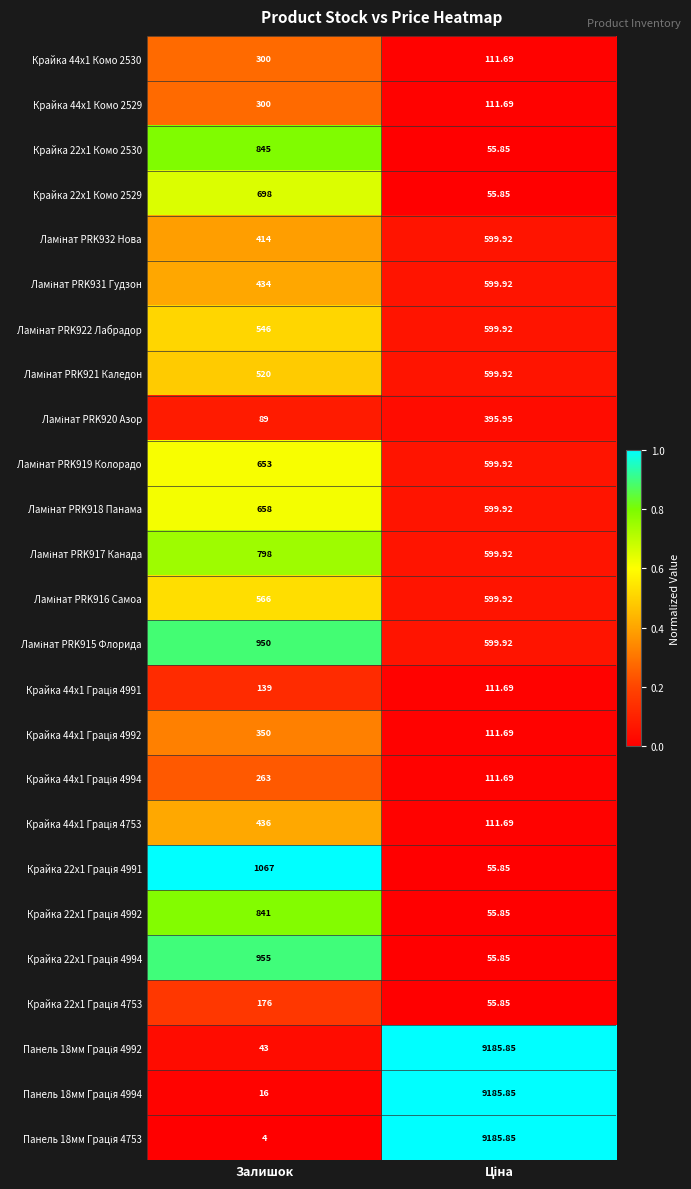

How many data points in Крайка 44x1 Комо 2529 are less than 300?

1